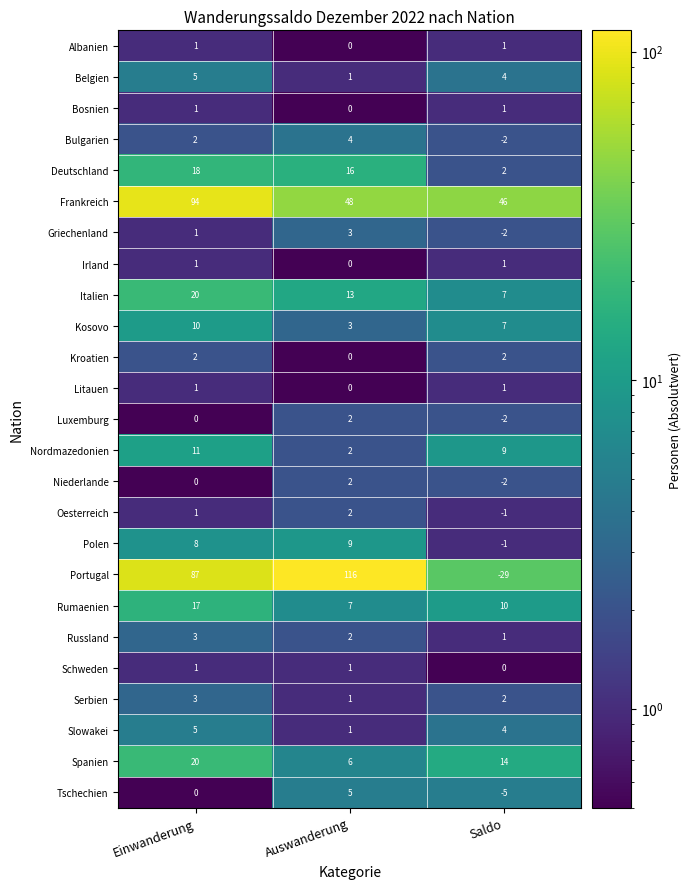

How many distinct data groups are displayed?

25